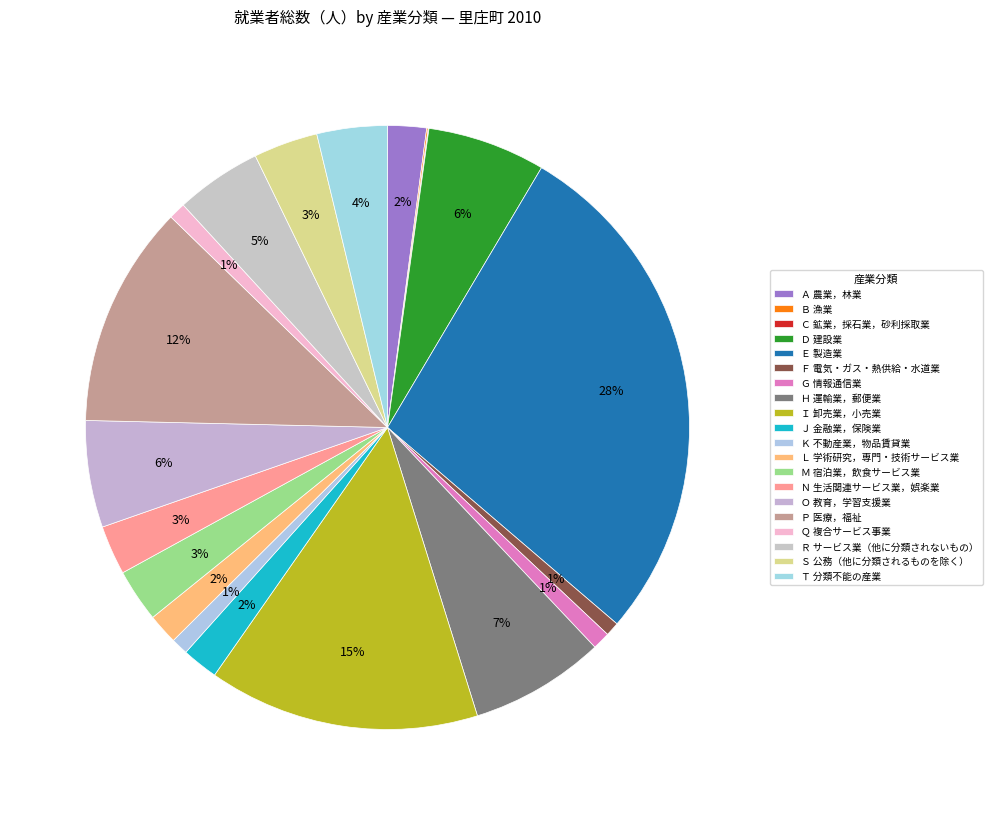

Which slice is the smallest?

Ｃ 鉱業，採石業，砂利採取業